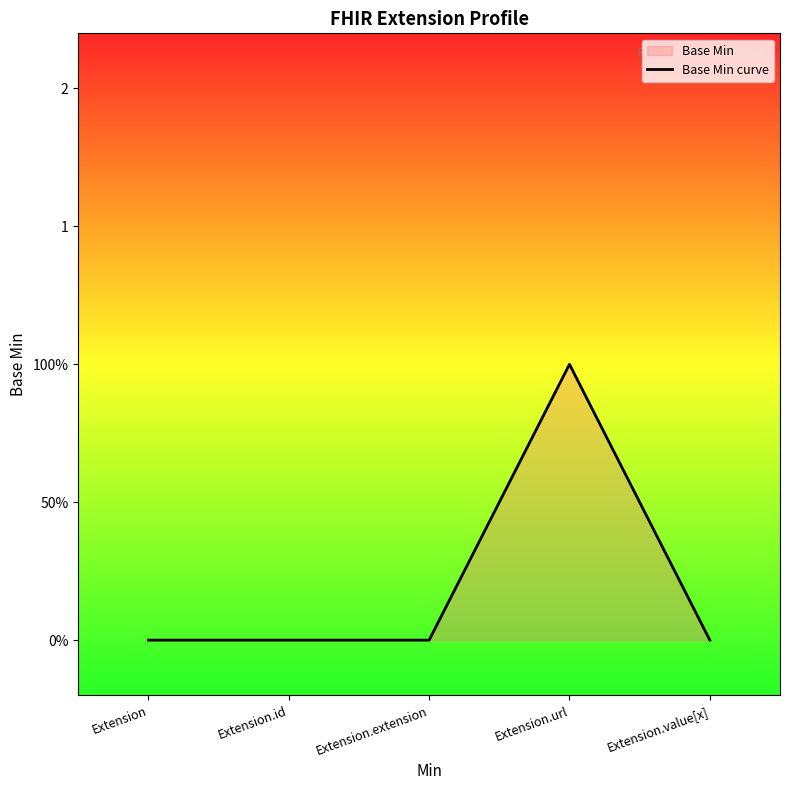

What is the sum of all values?

1